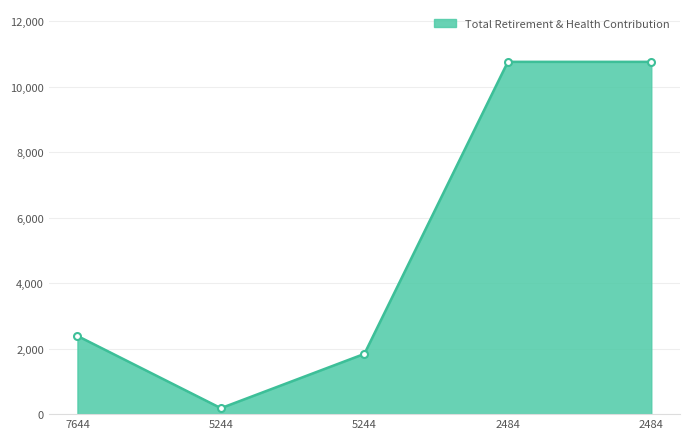

Does the chart display data point markers on the line(s)?

Yes